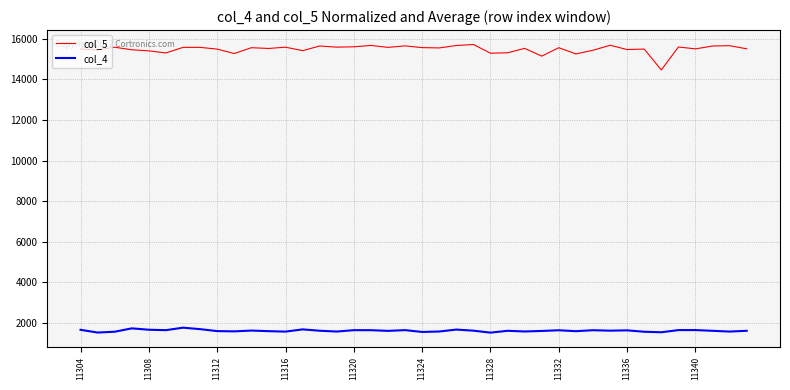

List the series in order of their overall mean, lowest first.

col_4, col_5